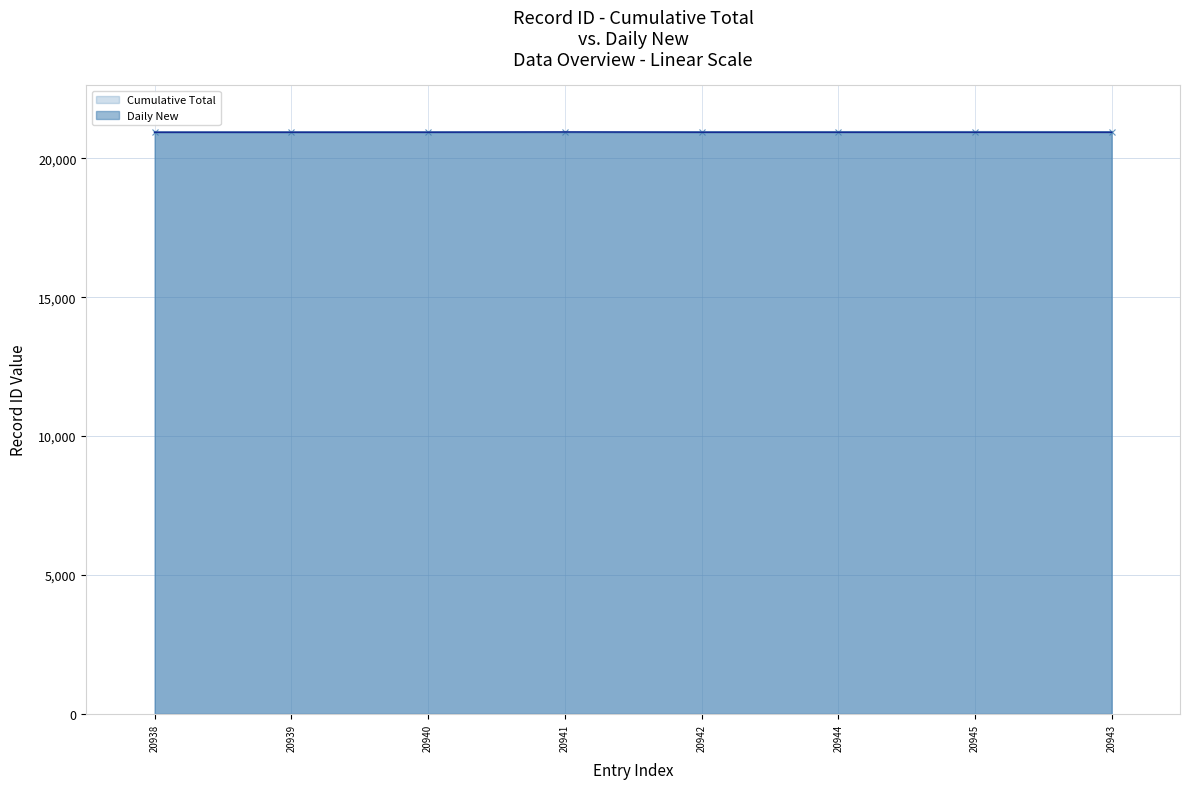

Which category has the highest value in the Cumulative Total series?

20945